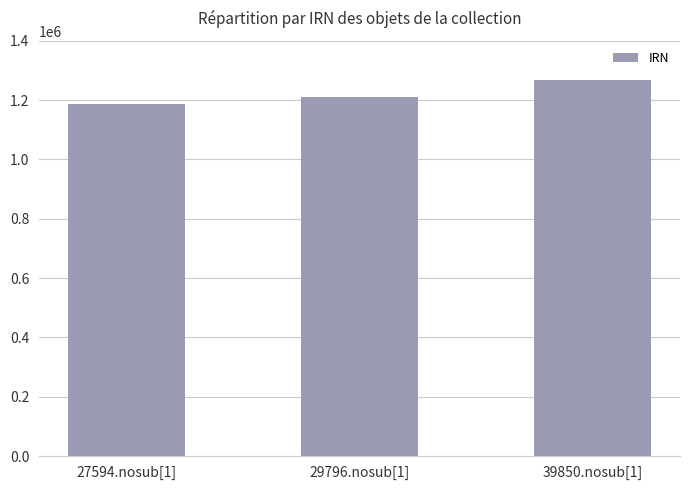

True or false: the data shows 1209238 at 29796.nosub[1].

True